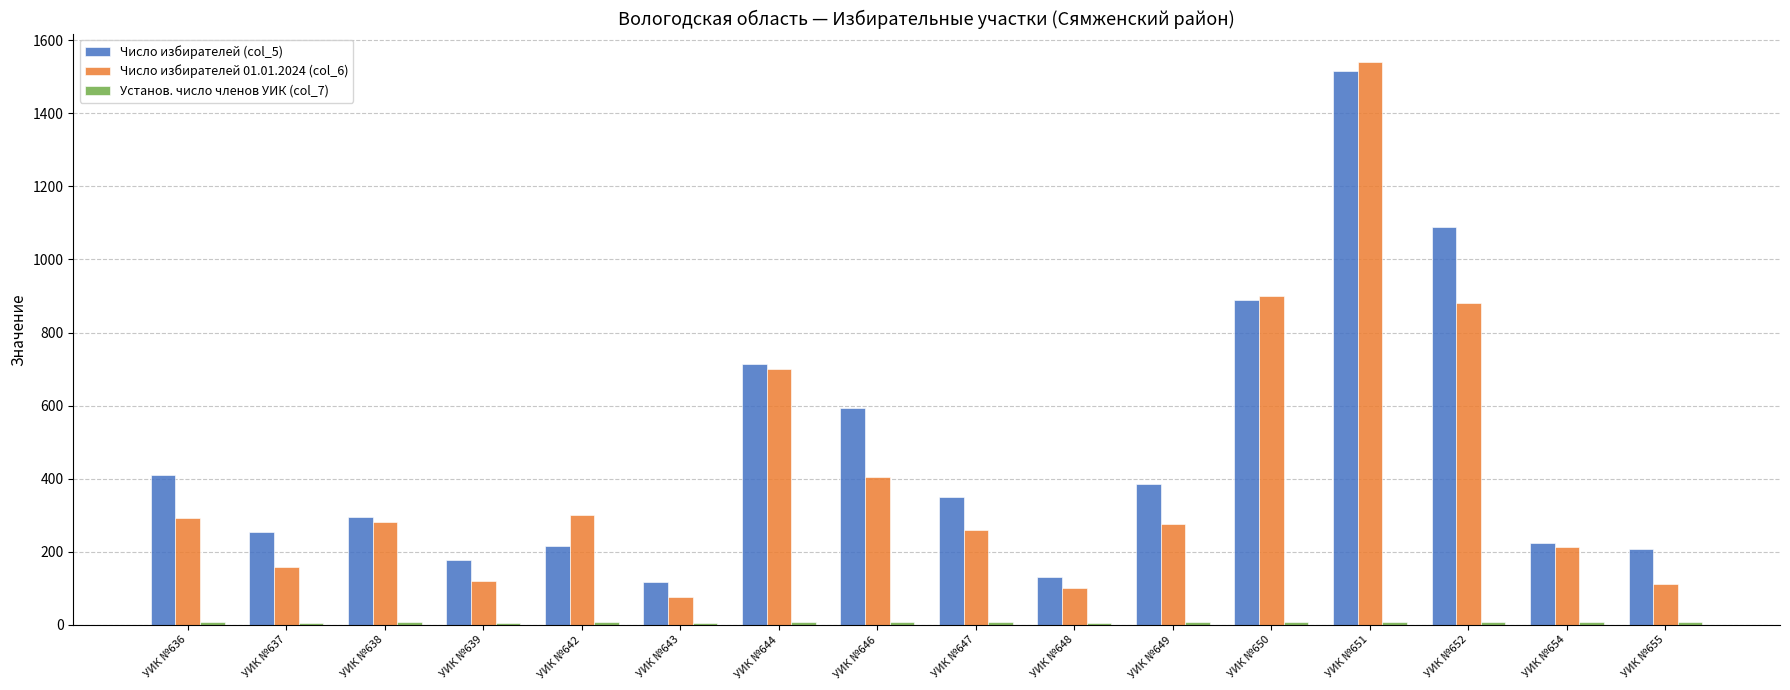

Which label corresponds to the largest value in the chart?

УИК №651